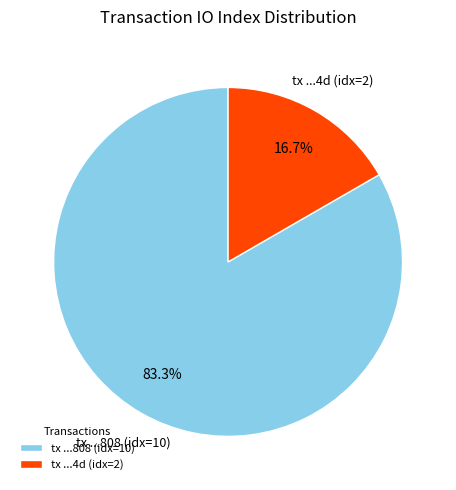

Rank the categories by value from lowest to highest.

tx ...4d (idx=2), tx ...808 (idx=10)